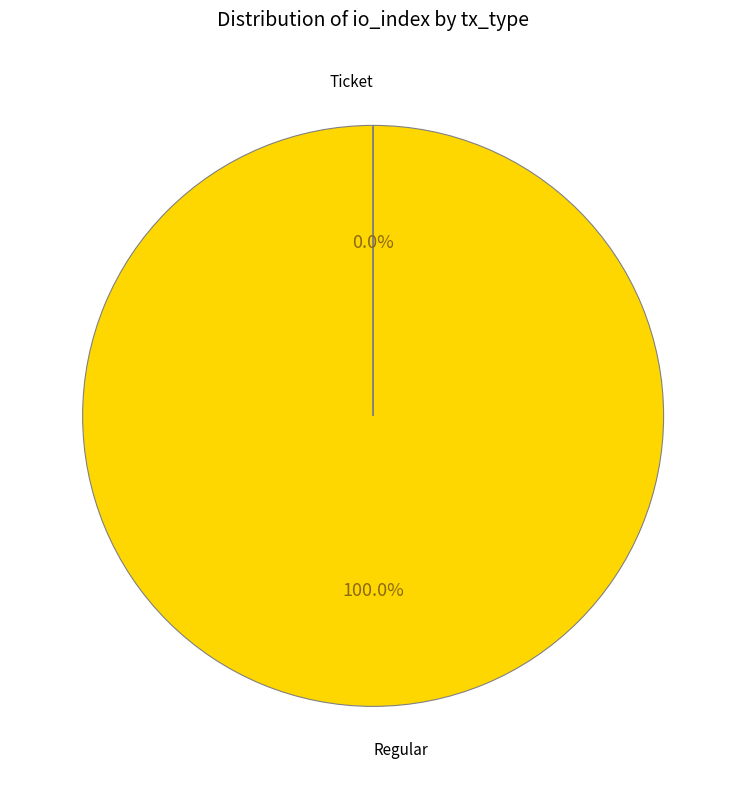

Which slice is the largest?

Regular